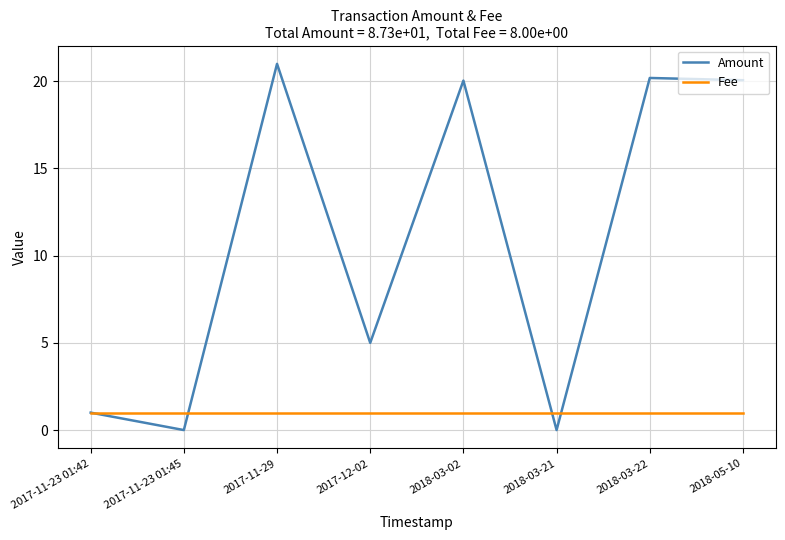

List the series in order of their peak value, lowest first.

Fee, Amount